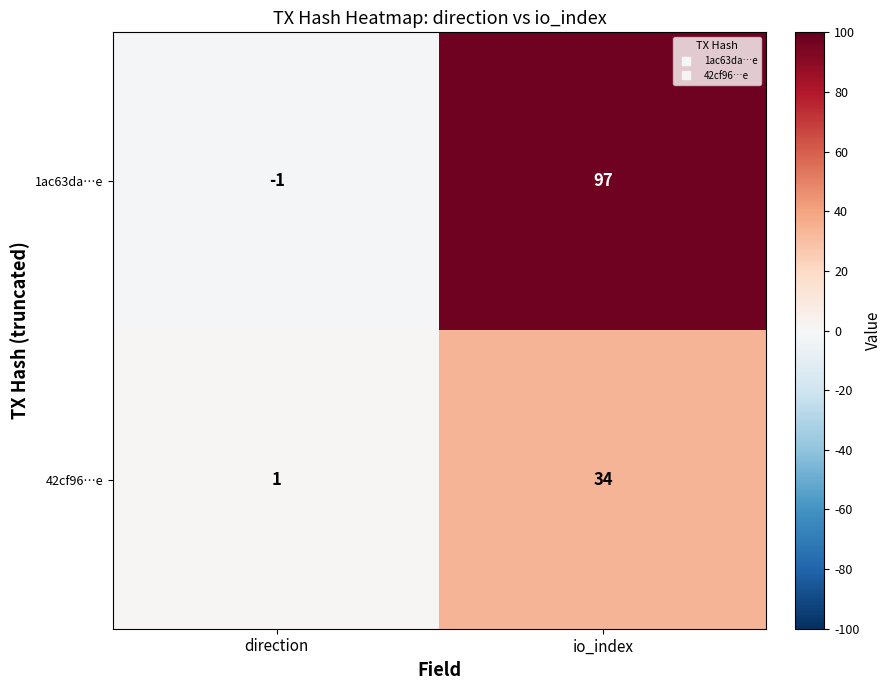

Between direction and io_index, which series saw the biggest shift?

1ac63da…e